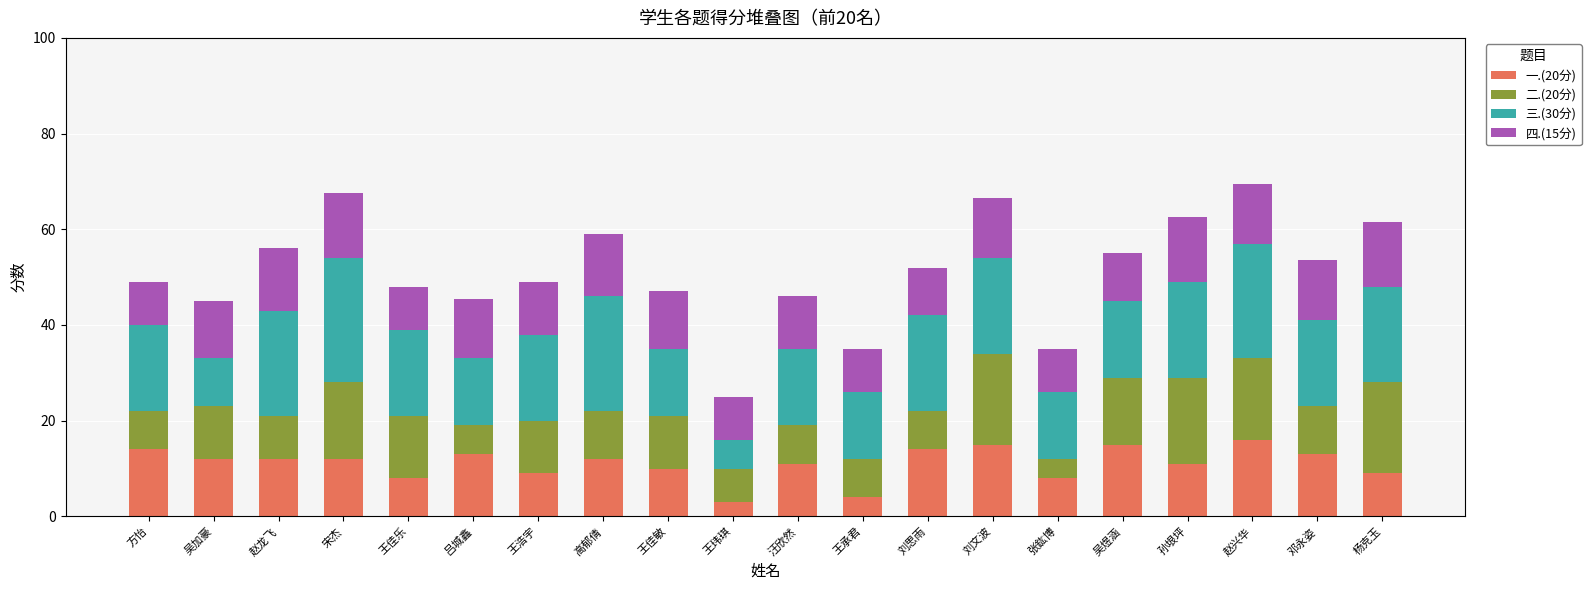

What is the total value across all series at 吕城鑫?

45.5